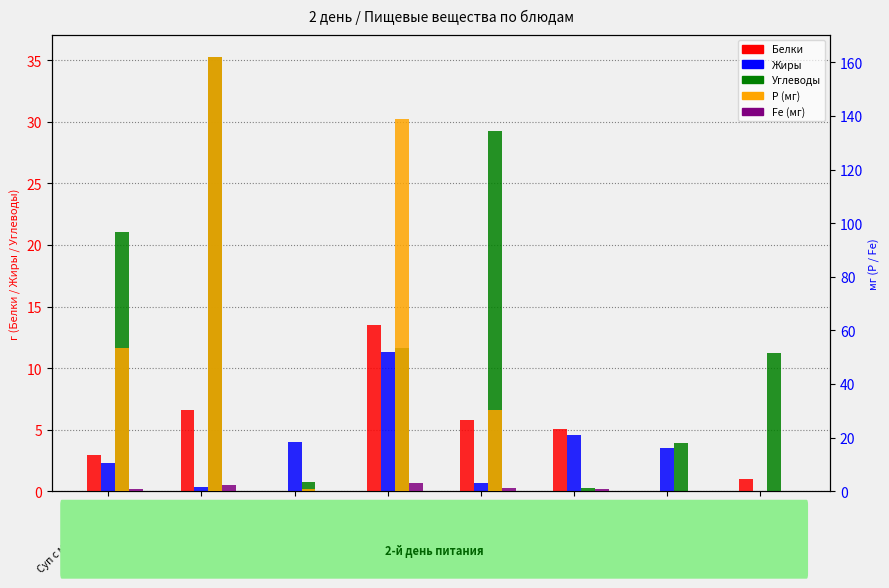

Which category has the lowest value in the Р (мг) series?

Яйцо отварное